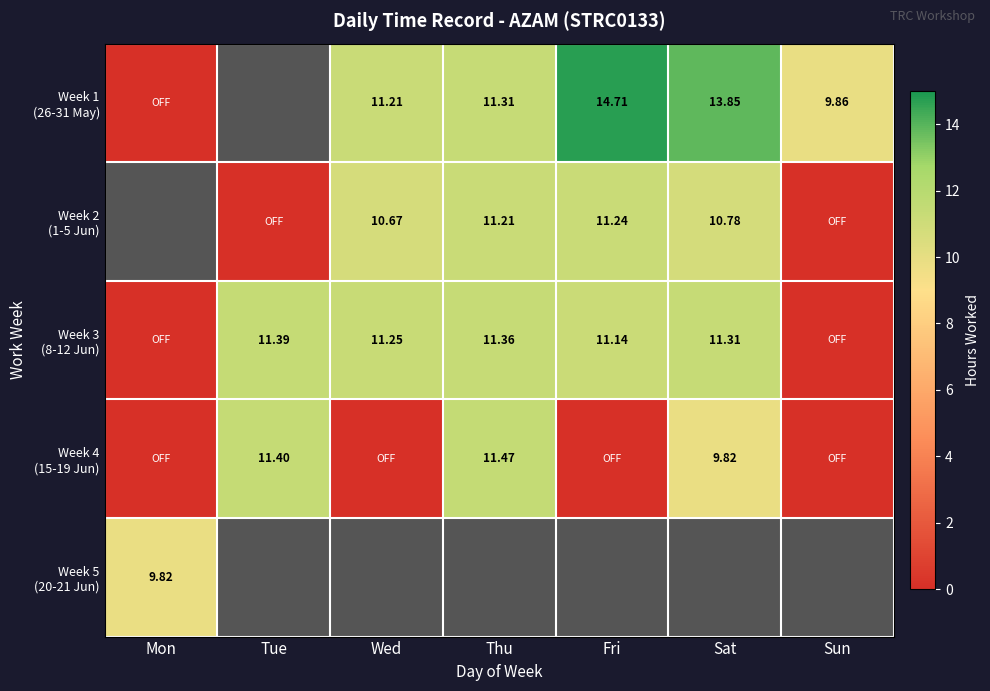

Which series has the widest spread of values?

Week 1 (26-31 May)